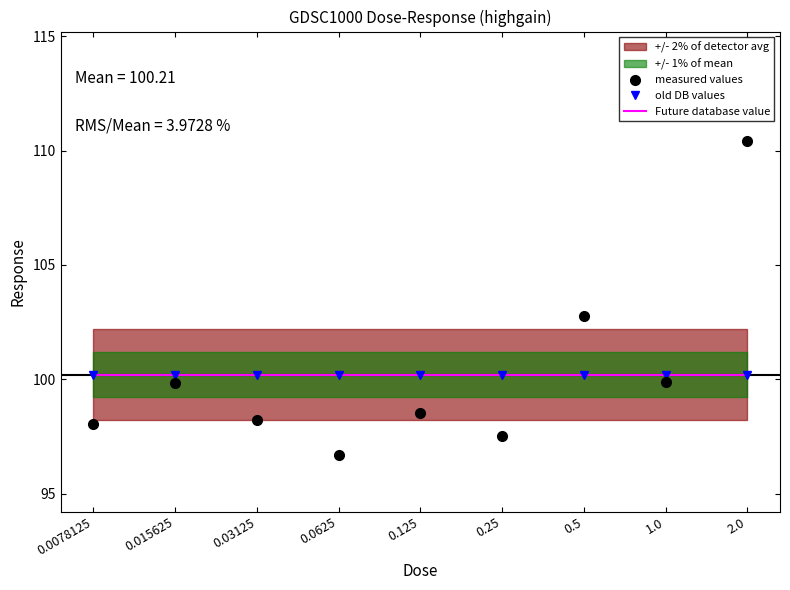

Rank the series by their maximum value, from highest to lowest.

measured values, old DB values, Future database value